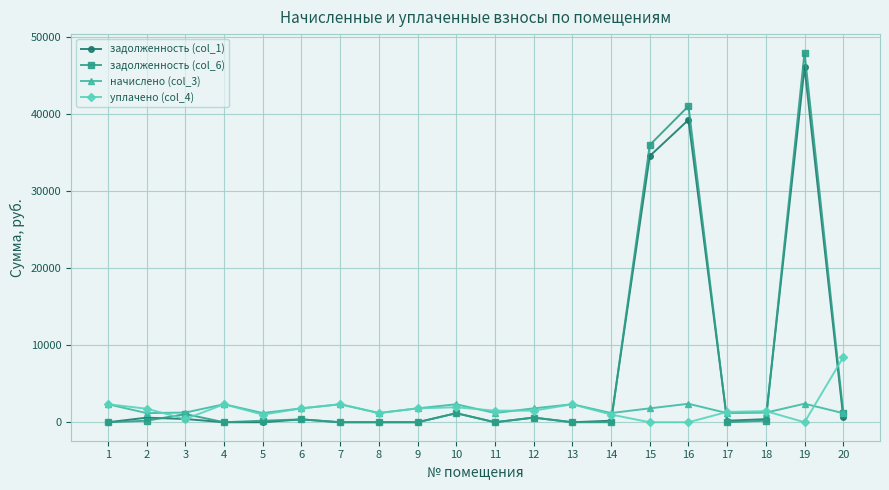

Is the value of начислено (col_3) at 18 greater than the value of уплачено (col_4) at 4?

No